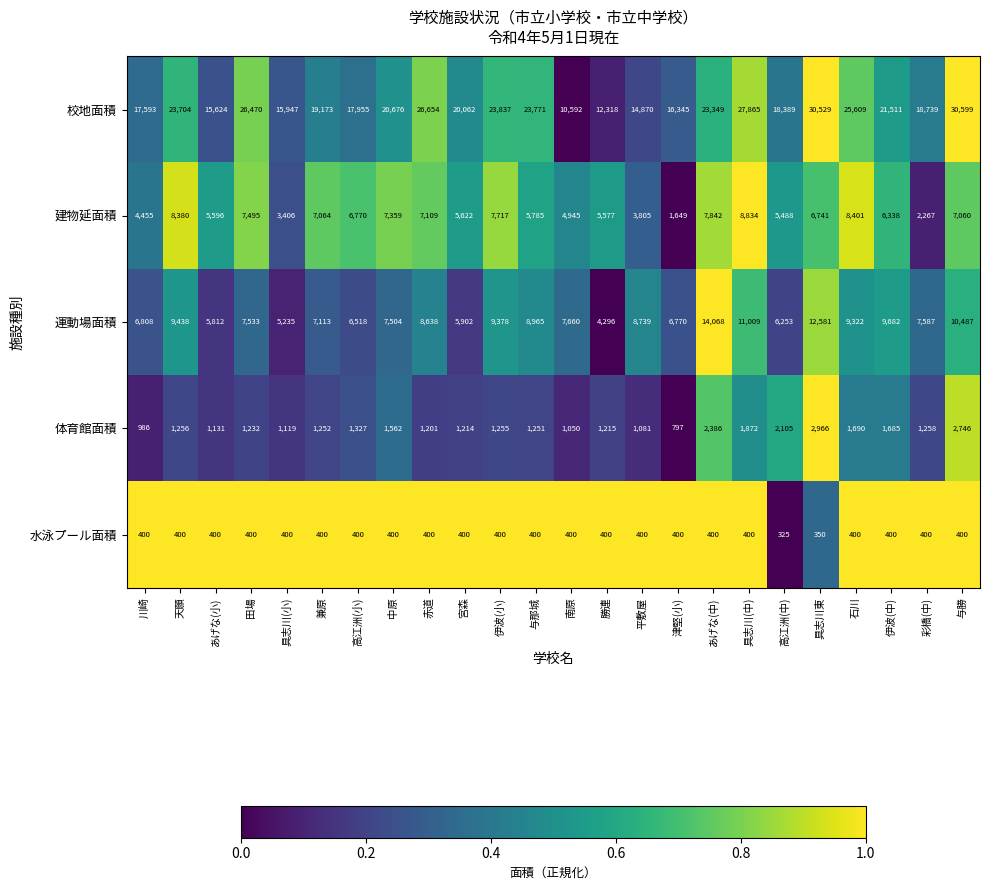

What is the maximum value shown in the chart?

30599